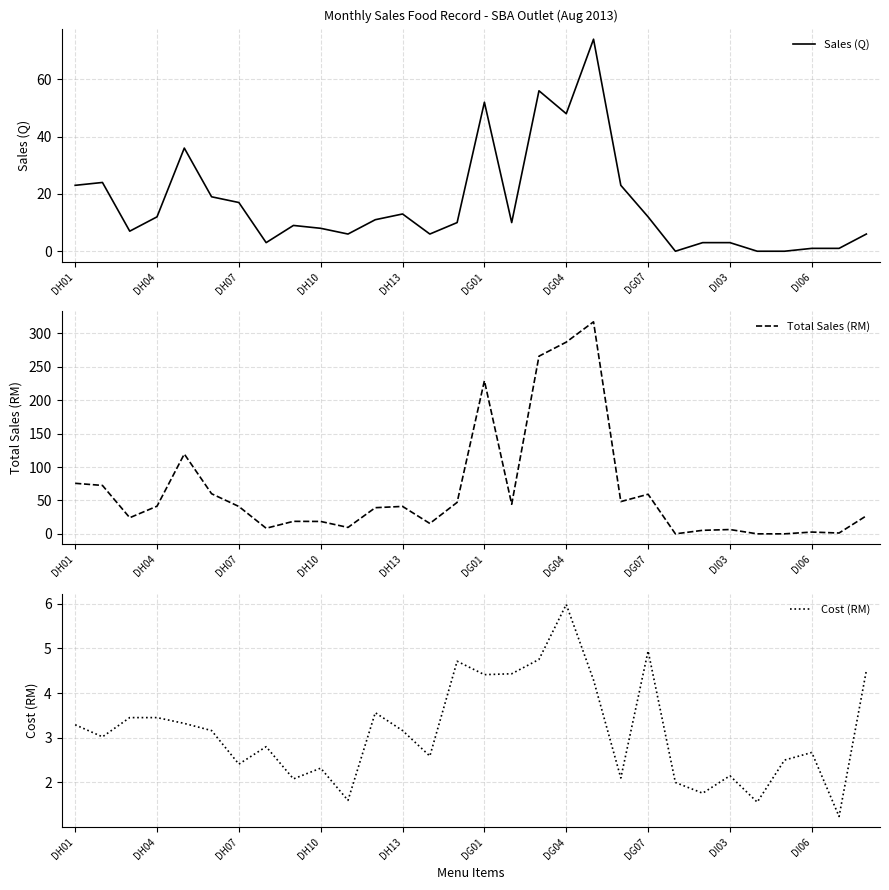

Does the chart have visible grid lines?

Yes